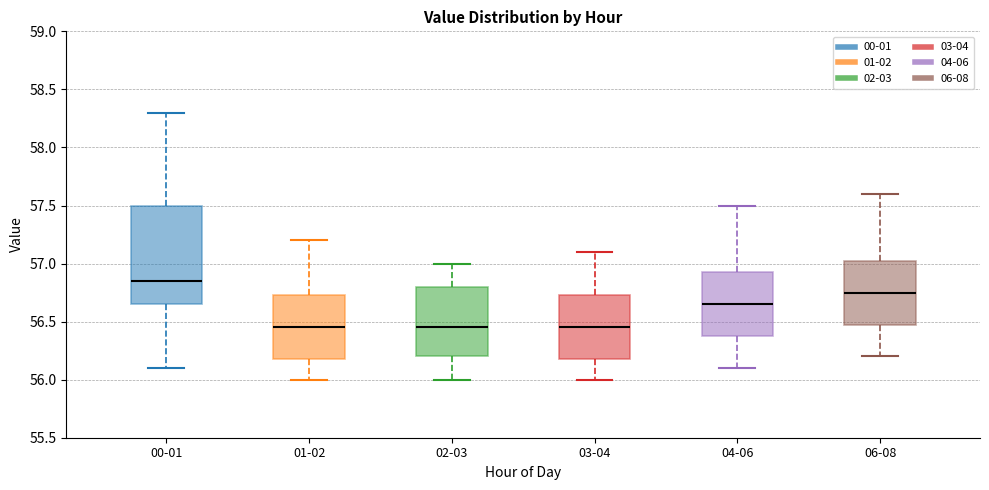

Reading left to right, transcribe this box plot: for each box, give where its median line is, the range the box spans, and where its two whiskers end, as read against the y-axis. The values are not printed on the chart, so give them approximately, as read against the axis.

00-01: median 56.85, box 56.65 to 57.50, whiskers 56.10 to 58.30
01-02: median 56.45, box 56.20 to 56.75, whiskers 56.00 to 57.20
02-03: median 56.45, box 56.20 to 56.80, whiskers 56.00 to 57.00
03-04: median 56.45, box 56.20 to 56.75, whiskers 56.00 to 57.10
04-06: median 56.65, box 56.40 to 56.95, whiskers 56.10 to 57.50
06-08: median 56.75, box 56.50 to 57.05, whiskers 56.20 to 57.60